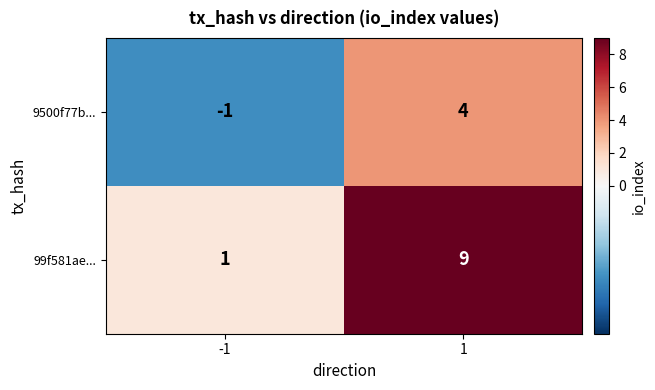

What is the difference between the 9500f77b... values at -1 and 1?

5